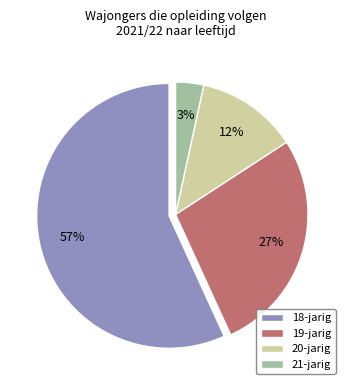

Count the number of slices in the pie.

4